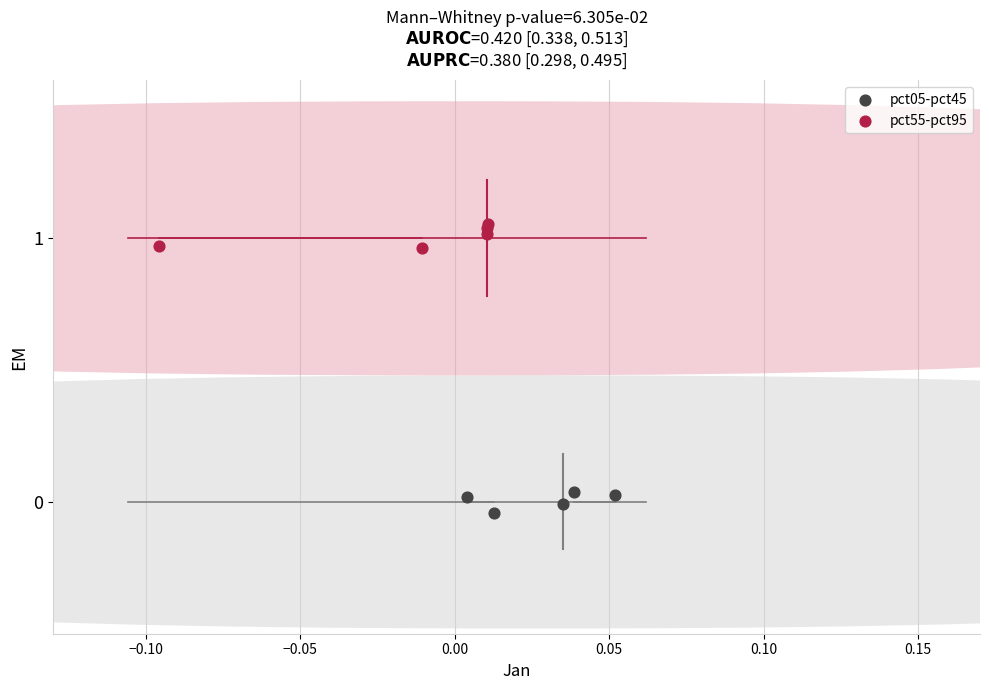

What are all the series names shown in the legend?

pct05-pct45, pct55-pct95